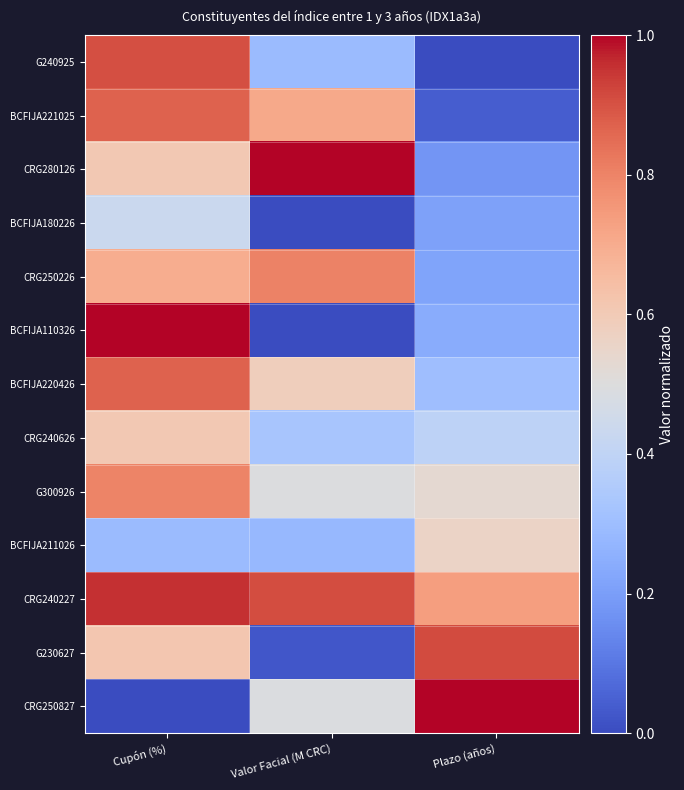

Reading right to left, list all the values displayed in this chart.

G240925: Plazo (años)=0.0	Valor Facial (M CRC)=0.3	Cupón (%)=0.9
BCFIJA221025: Plazo (años)=0.0	Valor Facial (M CRC)=0.7	Cupón (%)=0.9
CRG280126: Plazo (años)=0.2	Valor Facial (M CRC)=1.0	Cupón (%)=0.6
BCFIJA180226: Plazo (años)=0.2	Valor Facial (M CRC)=0.0	Cupón (%)=0.4
CRG250226: Plazo (años)=0.2	Valor Facial (M CRC)=0.8	Cupón (%)=0.7
BCFIJA110326: Plazo (años)=0.2	Valor Facial (M CRC)=0.0	Cupón (%)=1.0
BCFIJA220426: Plazo (años)=0.3	Valor Facial (M CRC)=0.6	Cupón (%)=0.9
CRG240626: Plazo (años)=0.4	Valor Facial (M CRC)=0.3	Cupón (%)=0.6
G300926: Plazo (años)=0.5	Valor Facial (M CRC)=0.5	Cupón (%)=0.8
BCFIJA211026: Plazo (años)=0.6	Valor Facial (M CRC)=0.3	Cupón (%)=0.3
CRG240227: Plazo (años)=0.7	Valor Facial (M CRC)=0.9	Cupón (%)=1.0
G230627: Plazo (años)=0.9	Valor Facial (M CRC)=0.0	Cupón (%)=0.6
CRG250827: Plazo (años)=1.0	Valor Facial (M CRC)=0.5	Cupón (%)=0.0